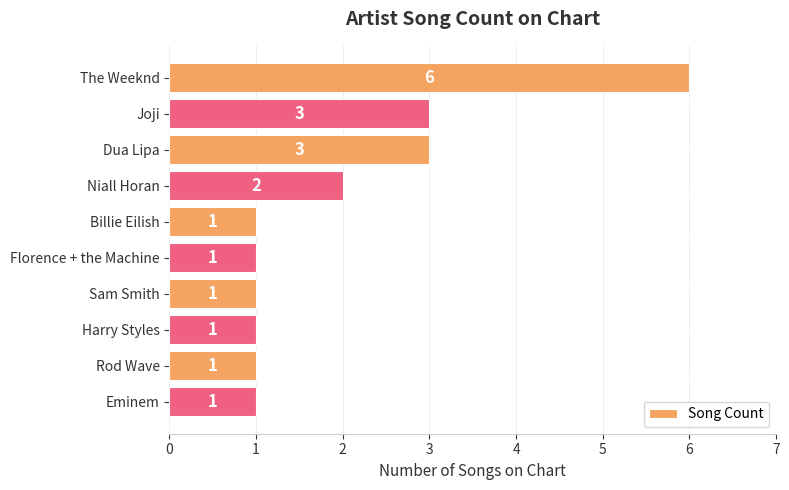

What is the greatest value displayed?

6